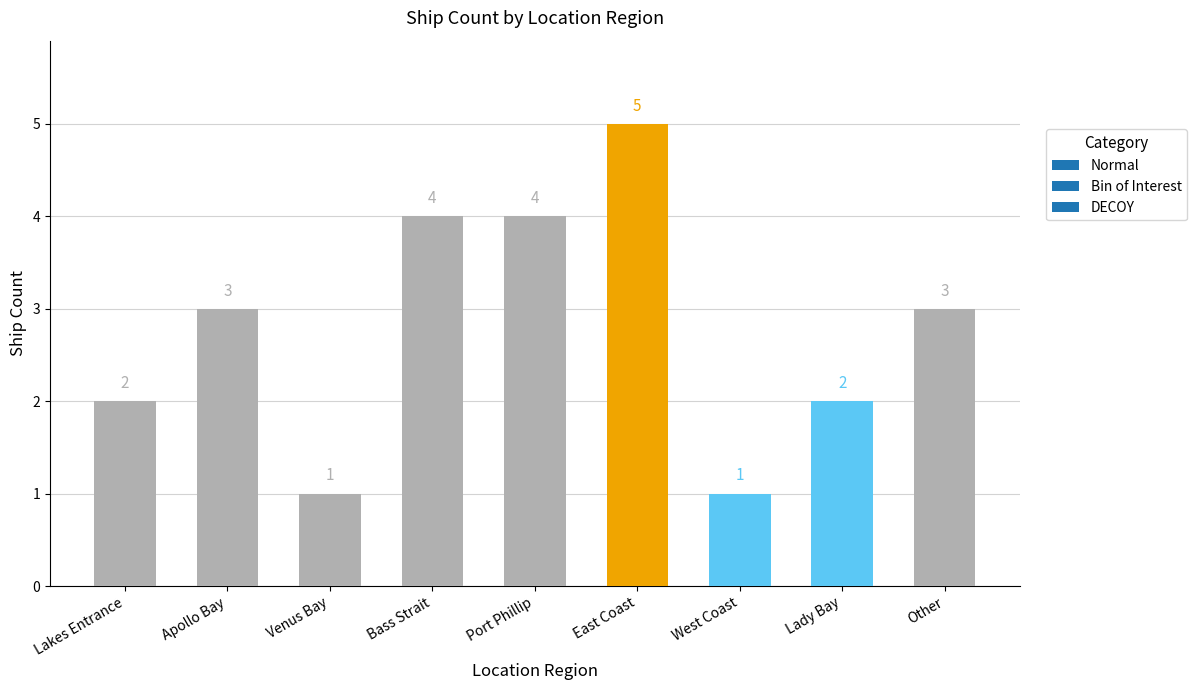

What is the ratio of the value at Port Phillip to the value at Other?

1.3